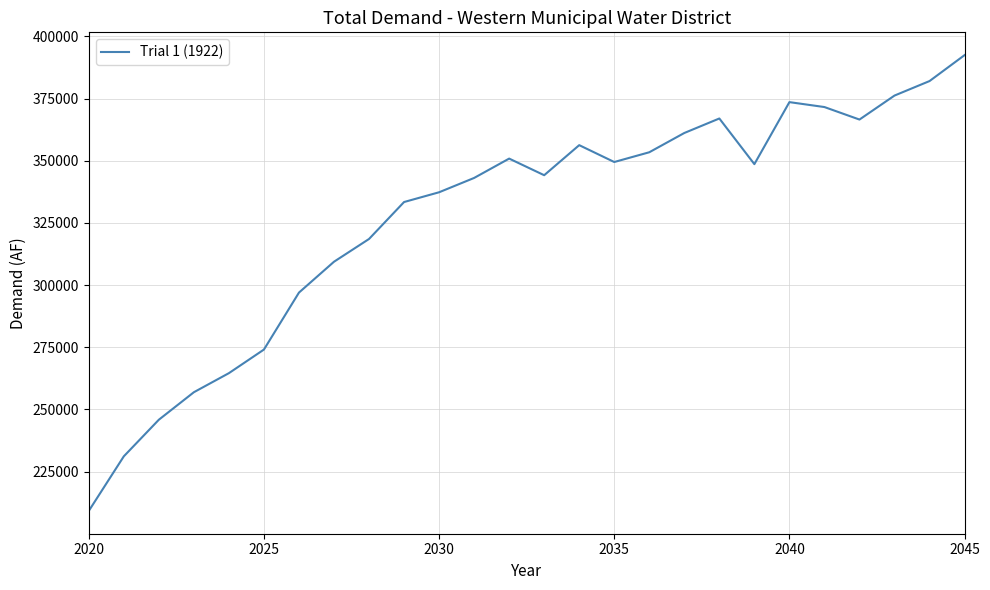

What is the maximum value shown in the chart?

392439